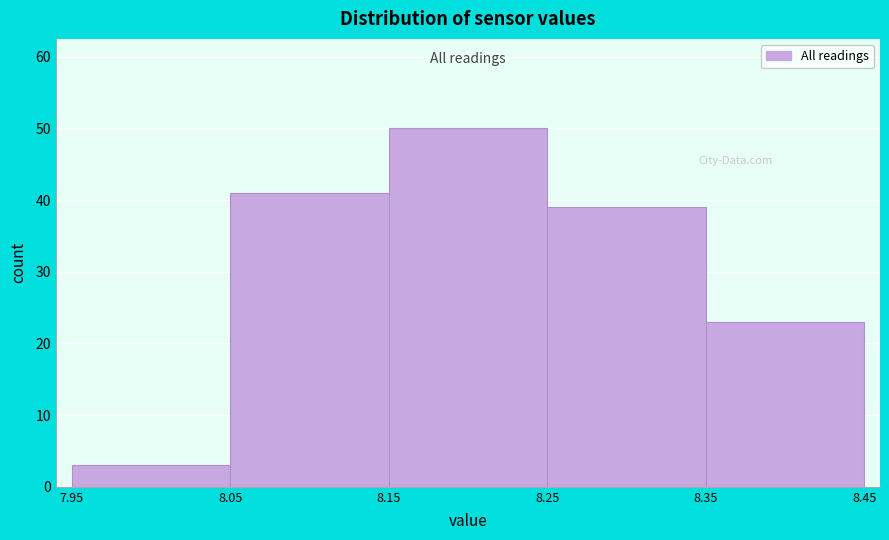

Over which range of the x-axis is the bar tallest?

8.15 to 8.25